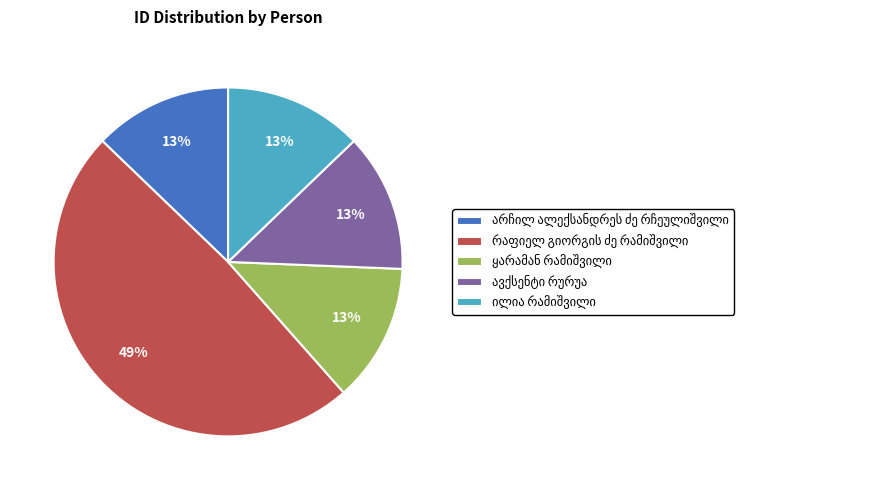

Is there any slice that represents more than half of the pie?

No